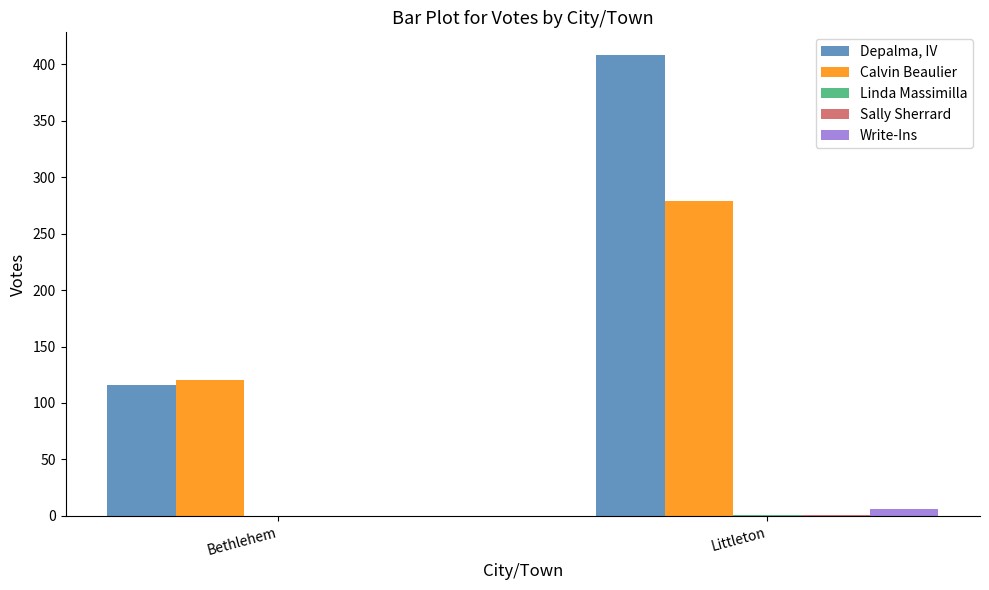

Count the number of data series in this chart.

5